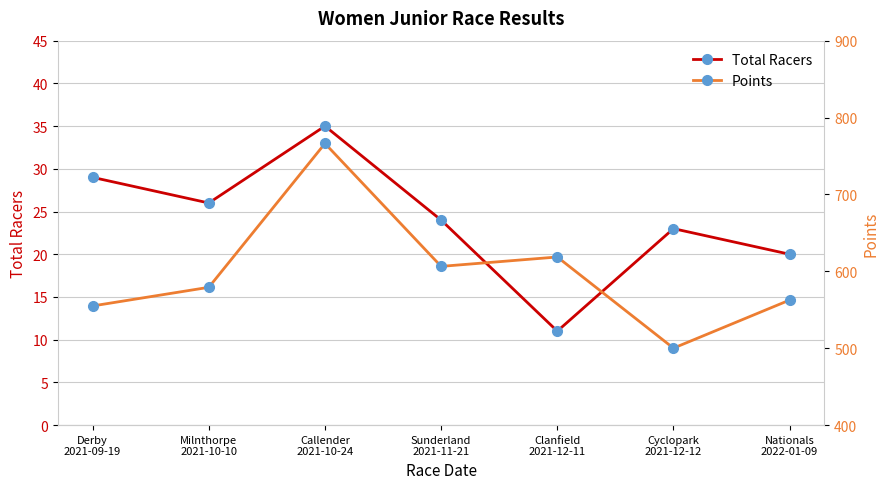

Does the chart have visible grid lines?

Yes